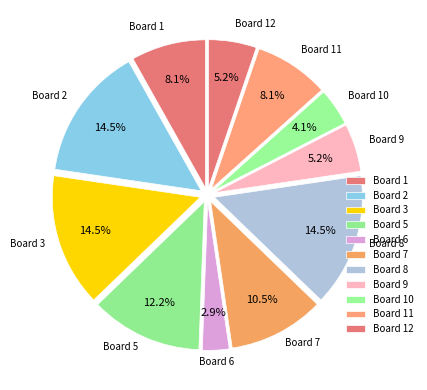

To the nearest percent, what is the average slice percentage?

8%